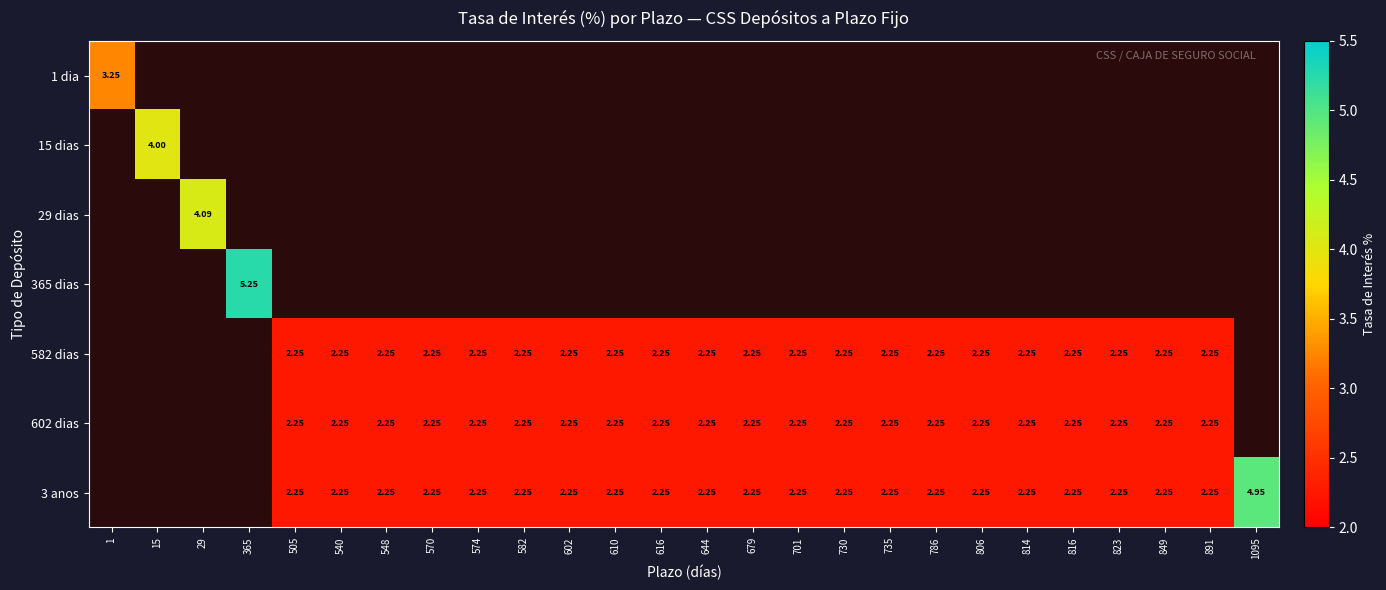

Count the 1 dia values in the range 0 to 1.

25